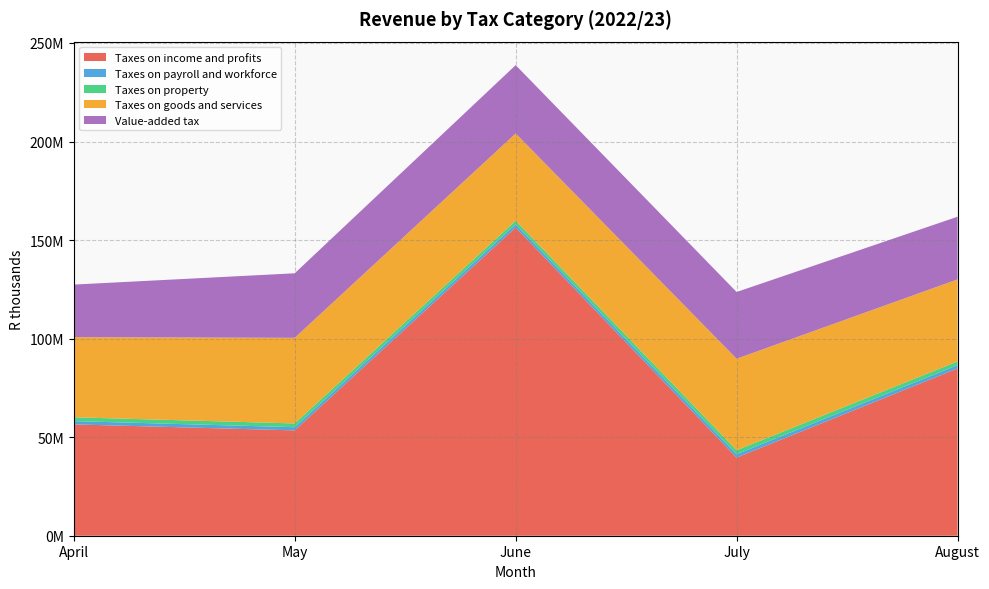

Reading right to left, what are all the values shown in this chart?

Taxes on income and profits: August=84878582.5	July=39648489.2	June=156382866.6	May=53444582.8	April=56487756.4
Taxes on payroll and workforce: August=1674874.8	July=1687752.3	June=1643656.7	May=1616941.4	April=1660101.2
Taxes on property: August=1886664.1	July=2044026.5	June=1770712.8	May=1913878.4	April=1951297.1
Taxes on goods and services: August=41621526.9	July=46427522.1	June=44312205.9	May=43436047.6	April=40643406.3
Value-added tax: August=31789611.6	July=33851639.1	June=34645418.2	May=32739181.4	April=26673889.4